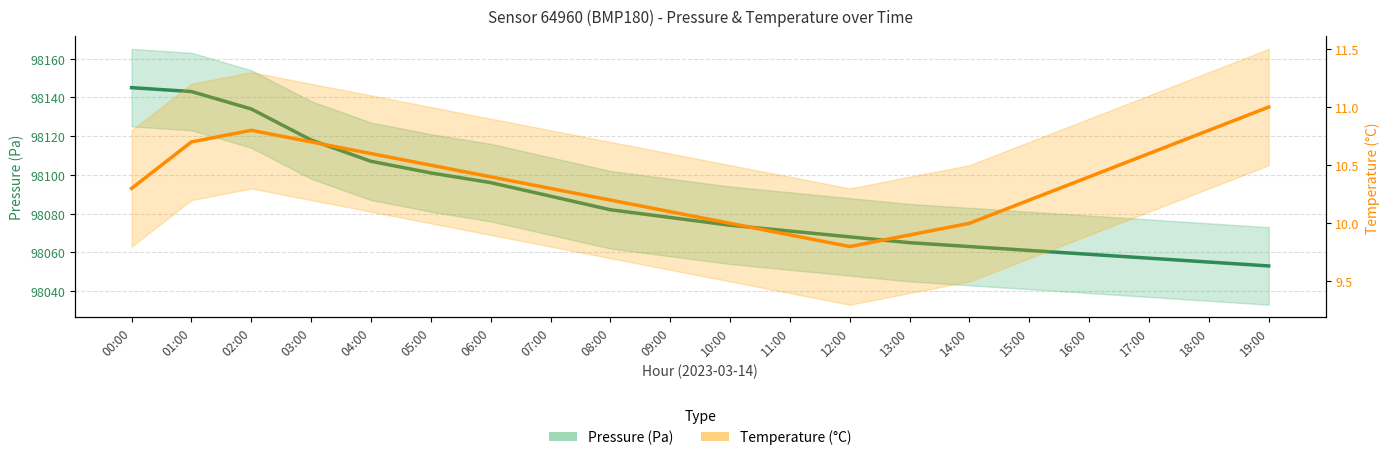

List the labels in order of Pressure (Pa) value, largest first.

00:00, 01:00, 02:00, 03:00, 04:00, 05:00, 06:00, 07:00, 08:00, 09:00, 10:00, 11:00, 12:00, 13:00, 14:00, 15:00, 16:00, 17:00, 18:00, 19:00